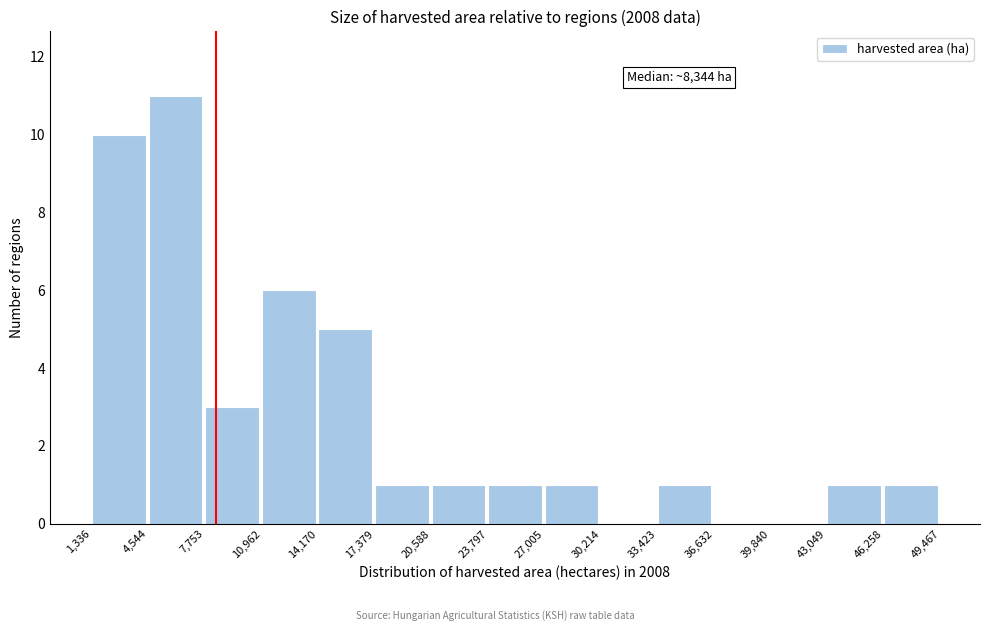

Over which range of the x-axis is the bar tallest?

4,544 to 7,753